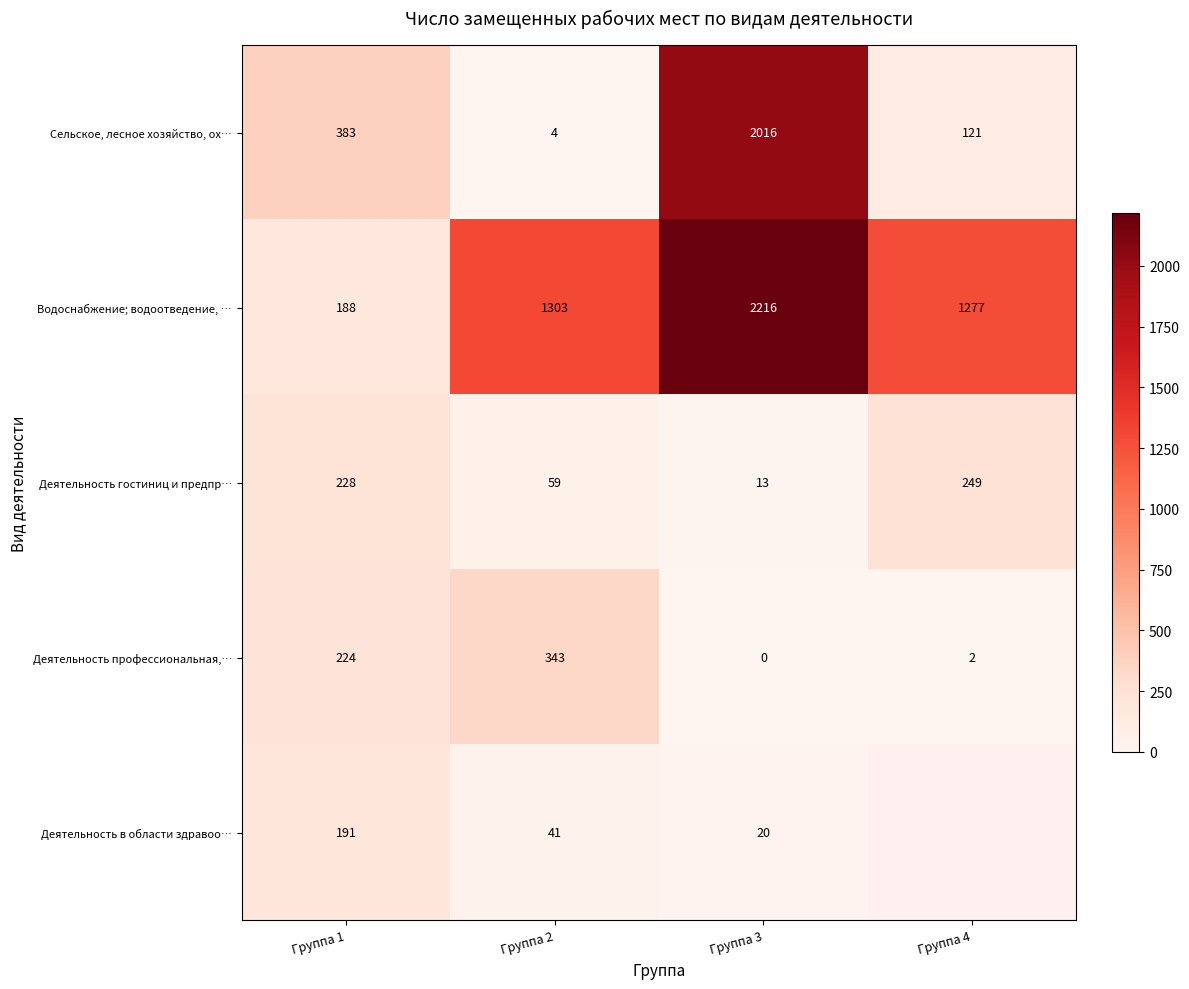

True or false: Деятельность гостиниц и предпр… has a value of 165.4 at Группа 4.

False